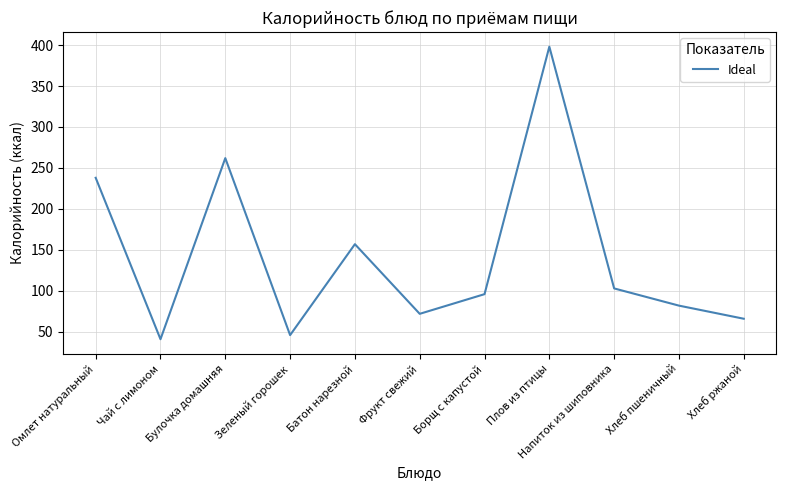

What is the difference between the maximum and minimum values?

357